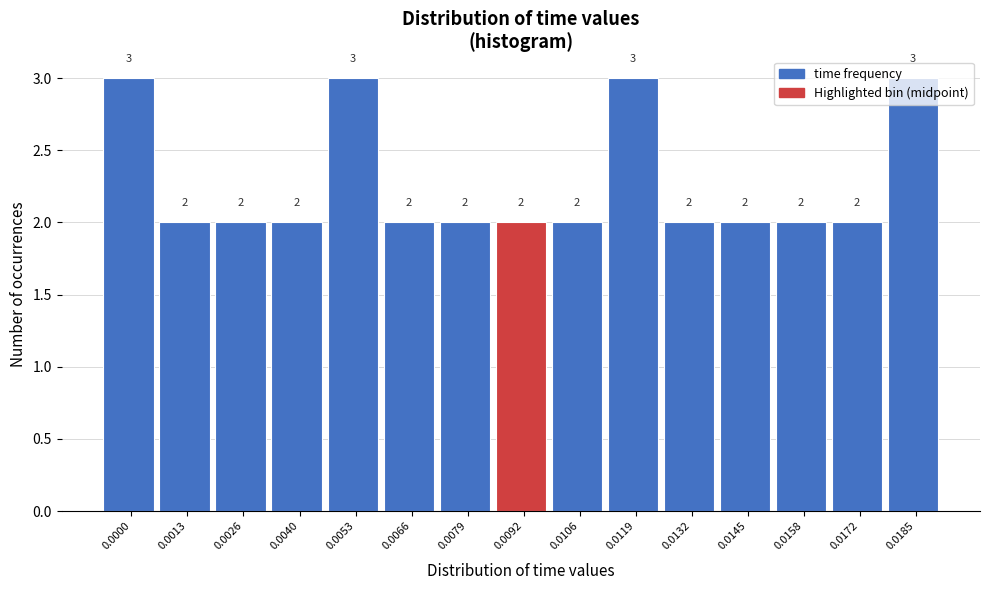

What is the sum of all values?

34